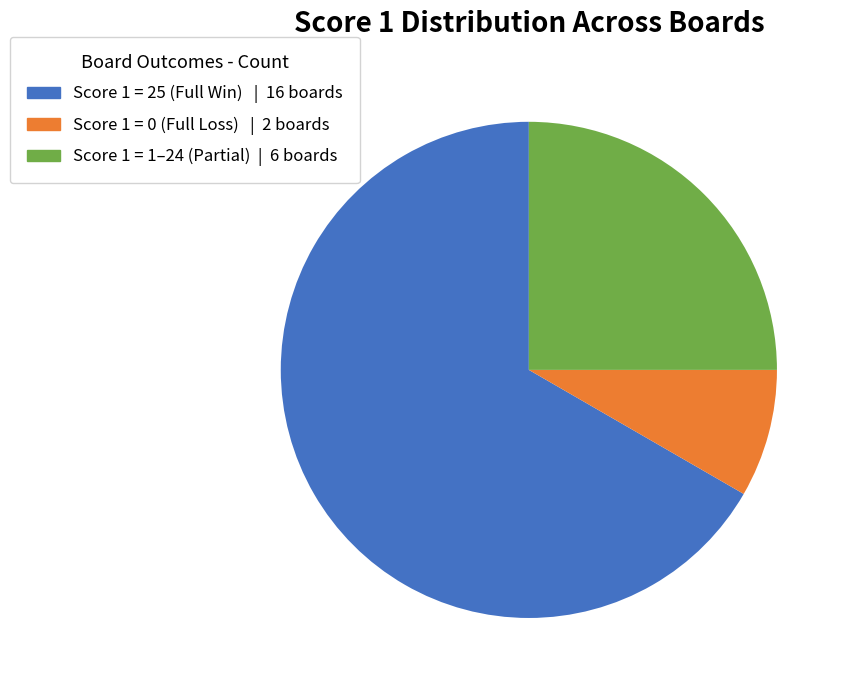

Is there a majority slice in this chart?

Yes